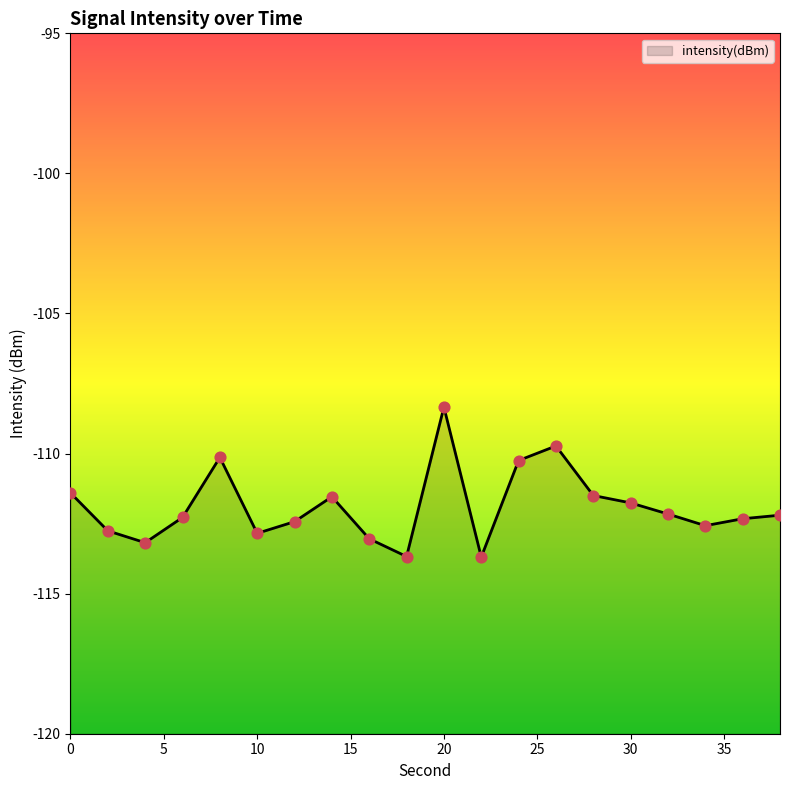

Between 6 and 20, which is larger?

20